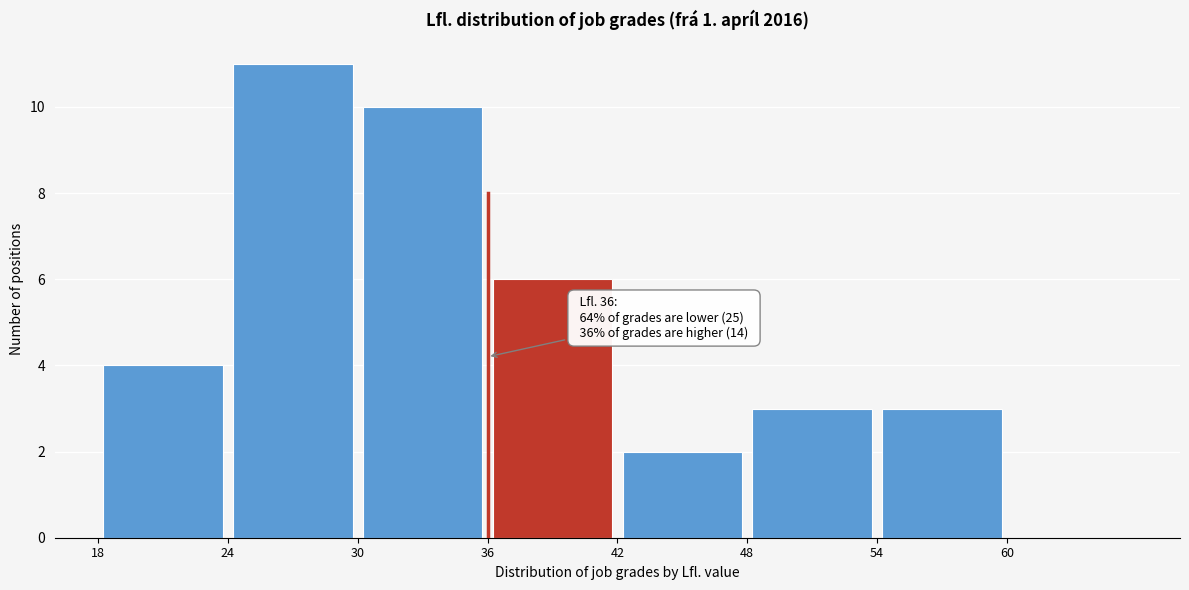

Over which range of the x-axis is the bar tallest?

24 to 30